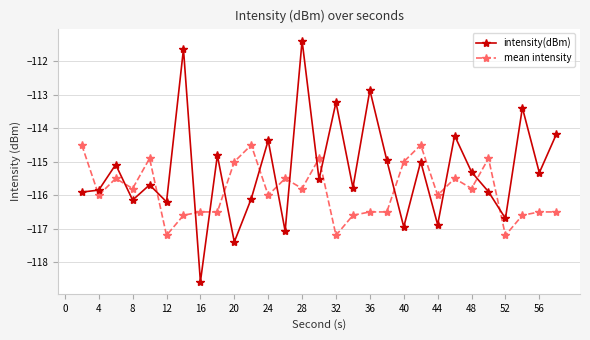

What is the lowest value of the mean intensity series?

-117.2